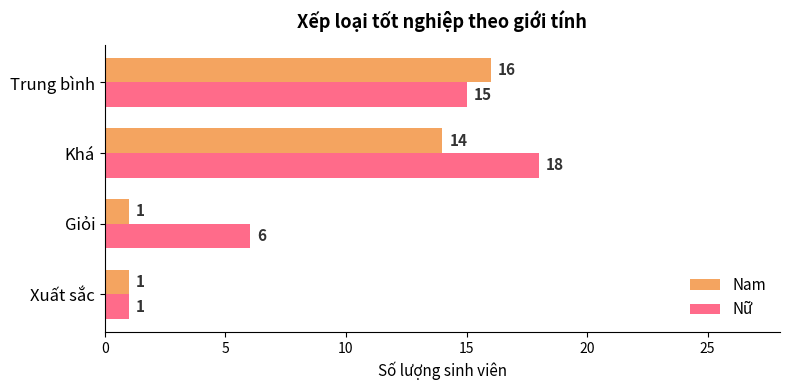

Is it true that Nữ equals 18 at Khá?

True